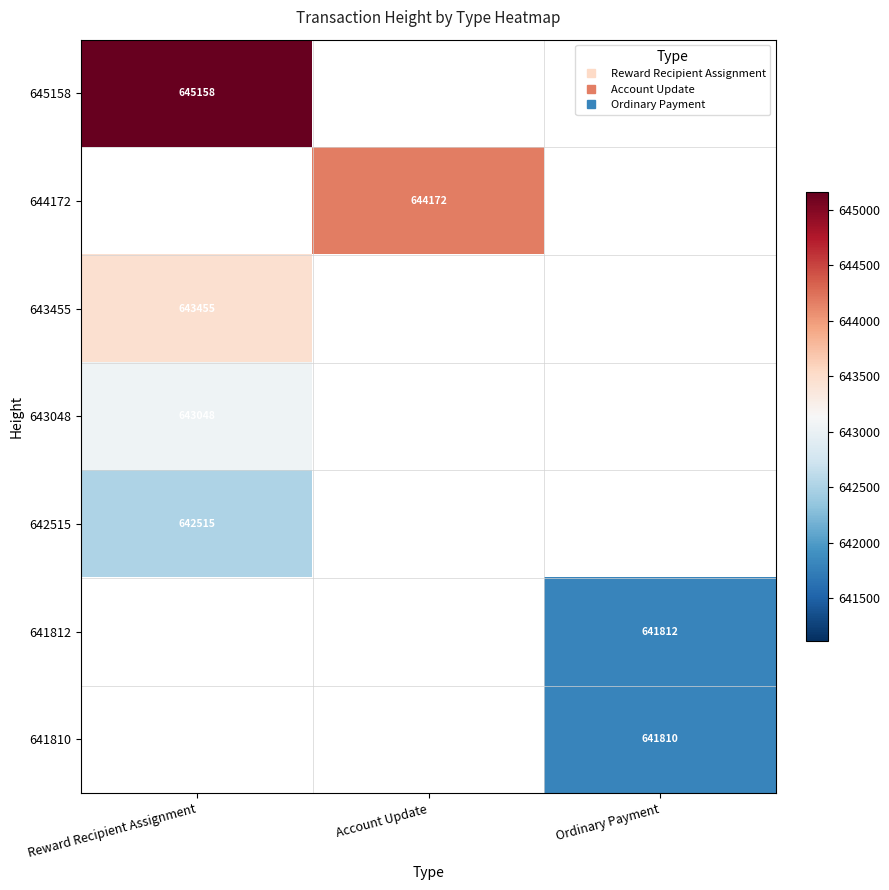

List the series in order of their peak value, highest first.

645158, 644172, 643455, 643048, 642515, 641812, 641810